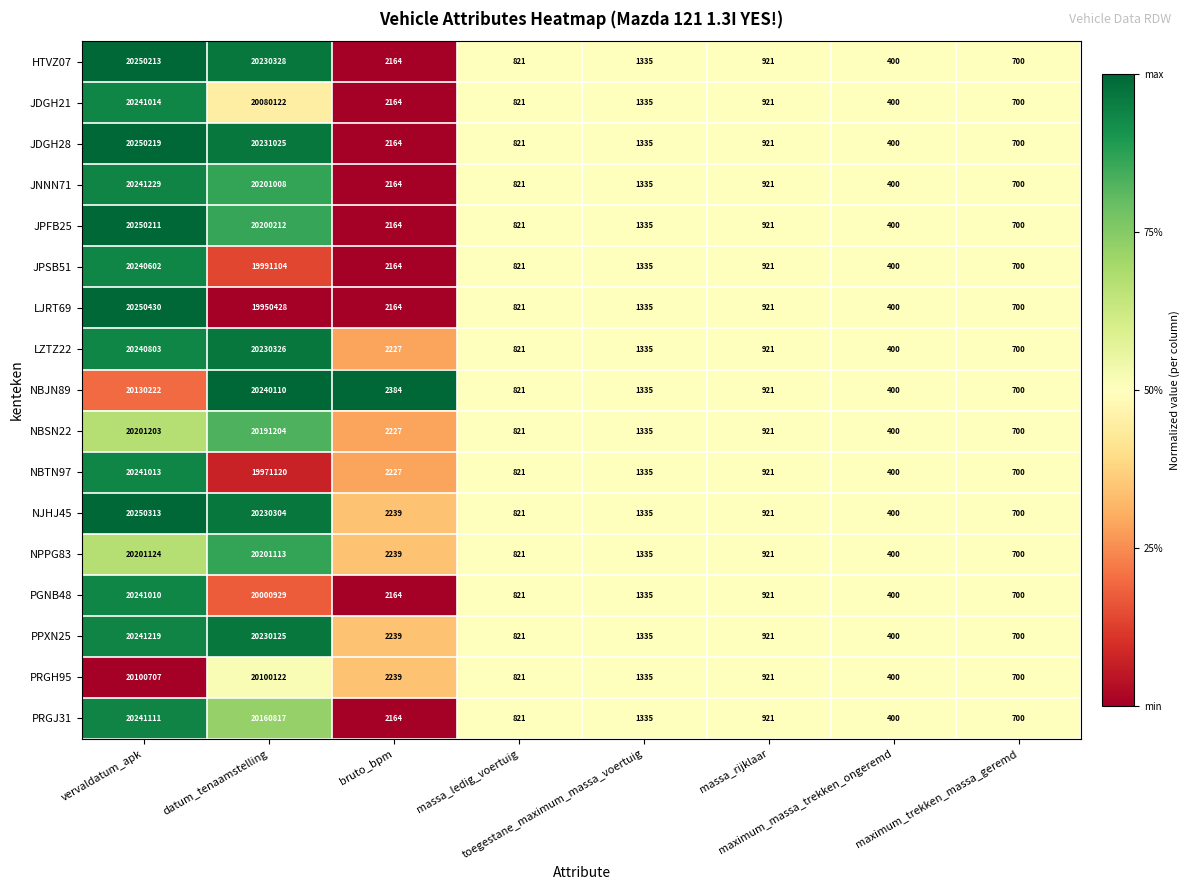

Which series has the largest range (max minus min)?

LJRT69